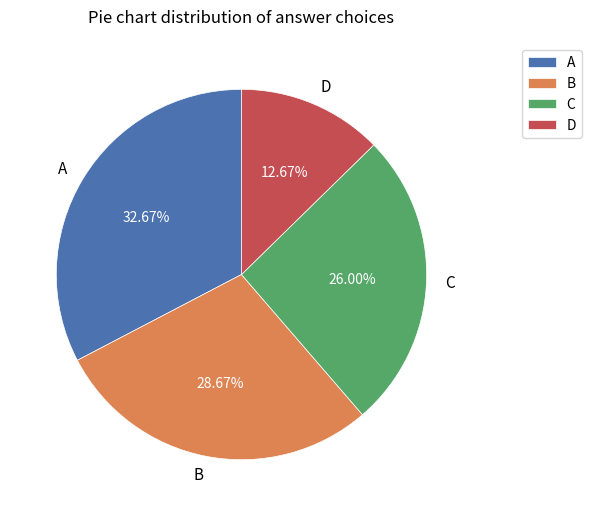

To the nearest percent, what is the combined percentage of C and A?

59%